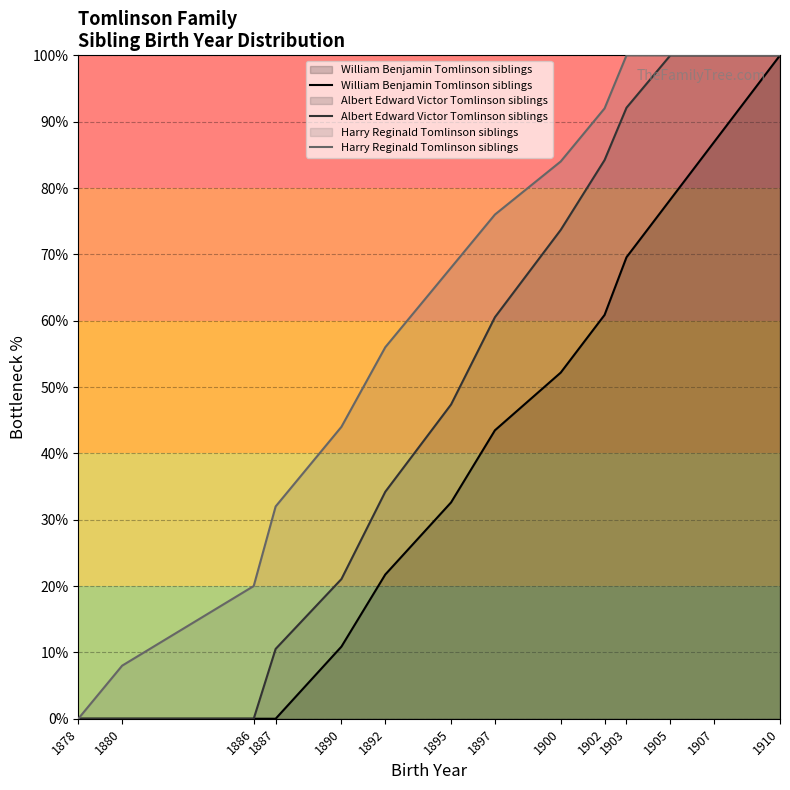

Is the value of Albert Edward Victor Tomlinson siblings at 1905 greater than the value of William Benjamin Tomlinson siblings at 1892?

Yes